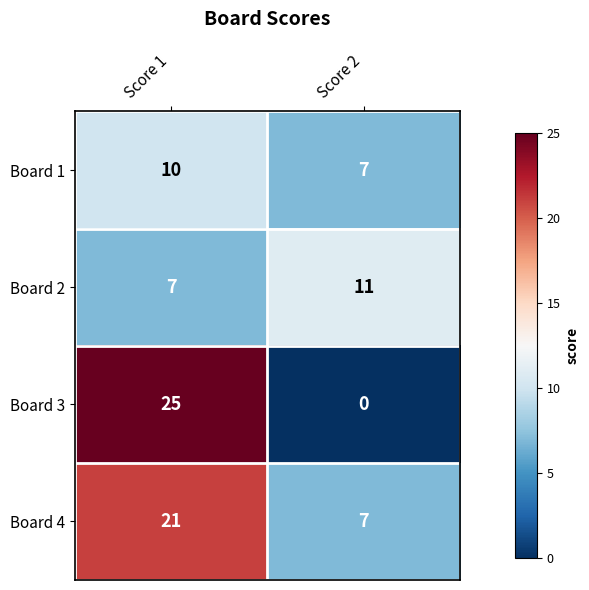

At which label is Board 3 closest to 12?

Score 2